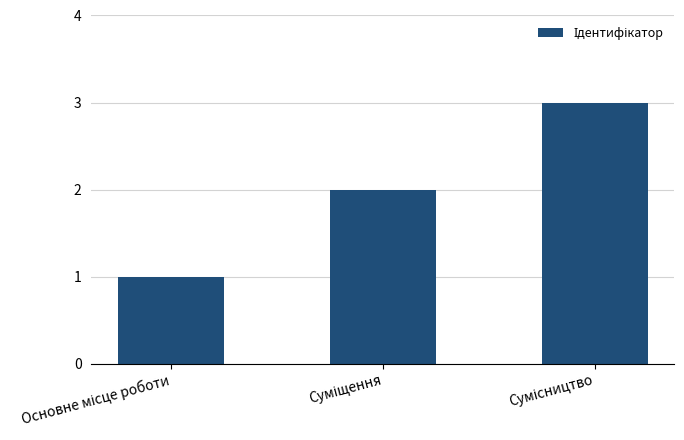

Does the chart contain any negative values?

No